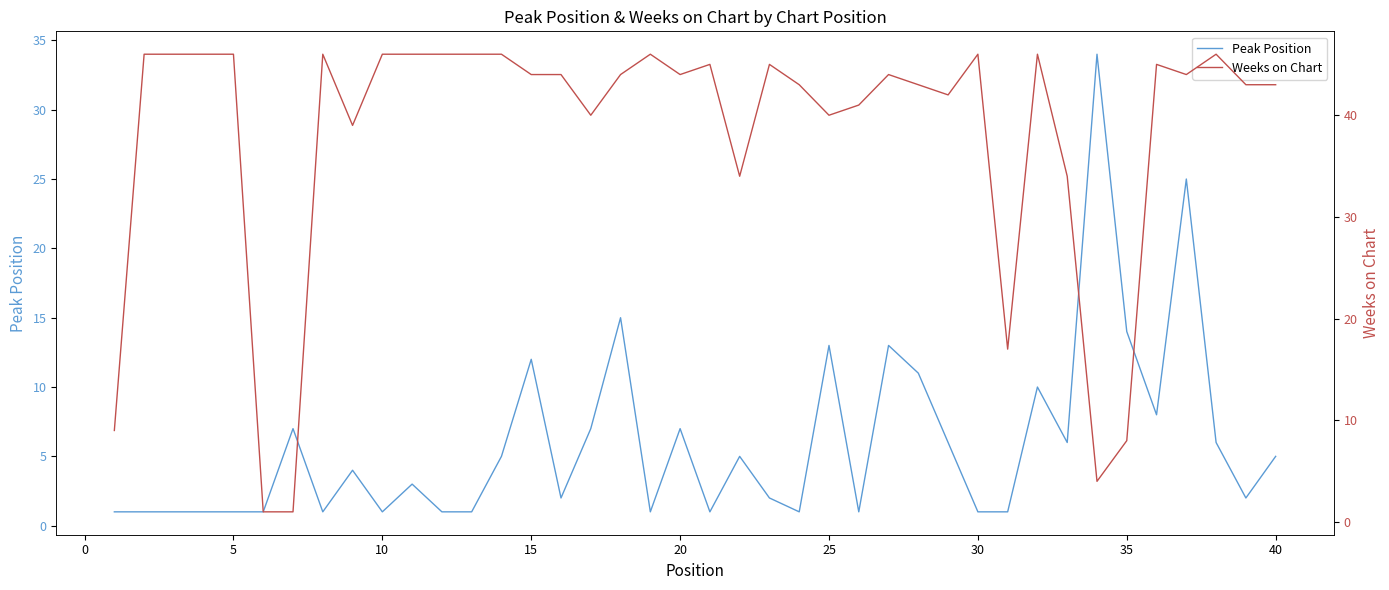

The Peak Position series shows 22 at 25. True or false?

False